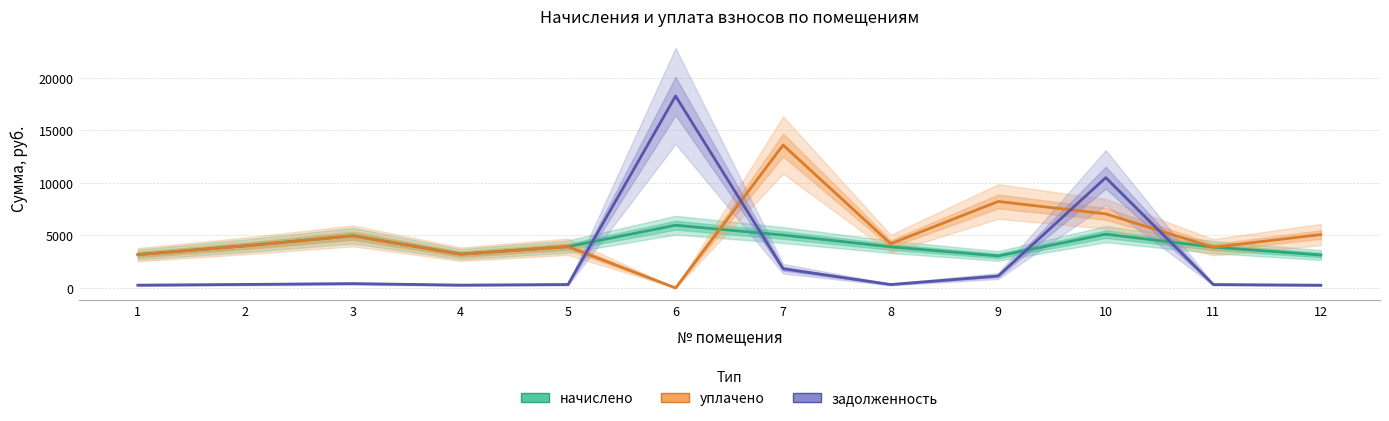

Read the задолженность value at 3.

414.7